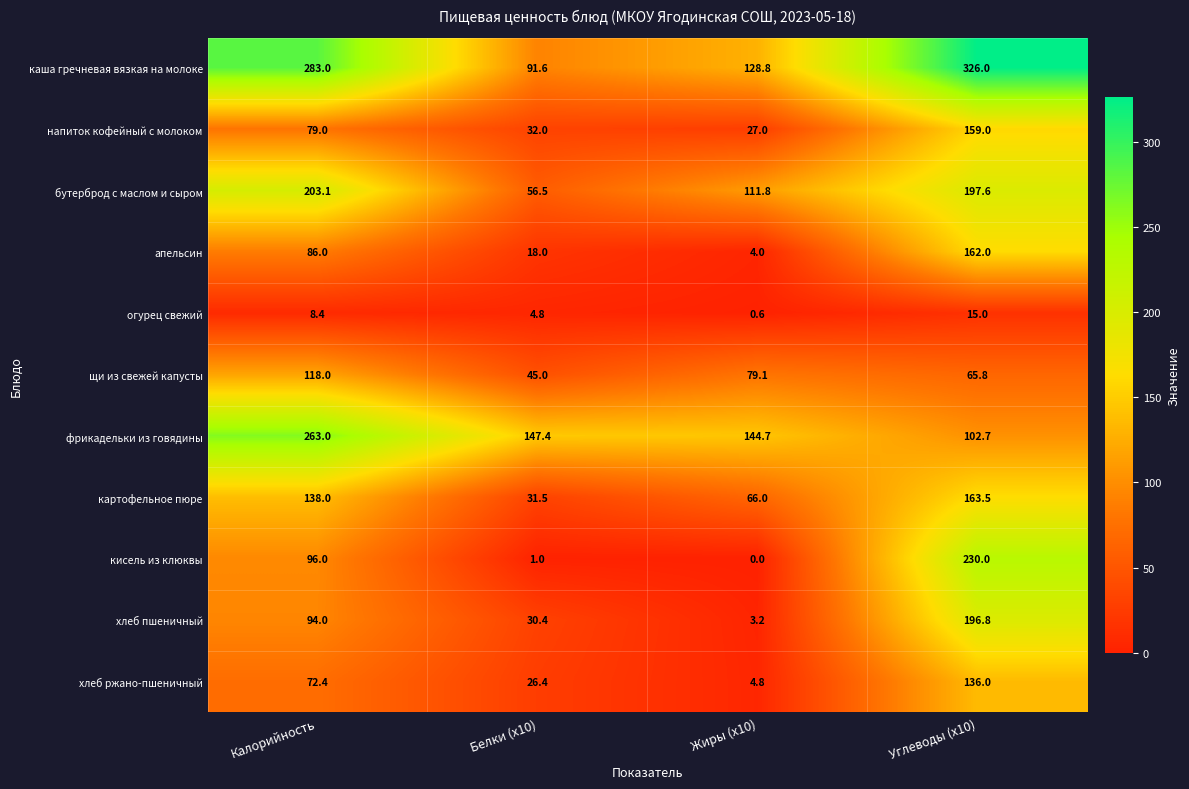

At which label does огурец свежий reach its minimum?

Жиры (x10)